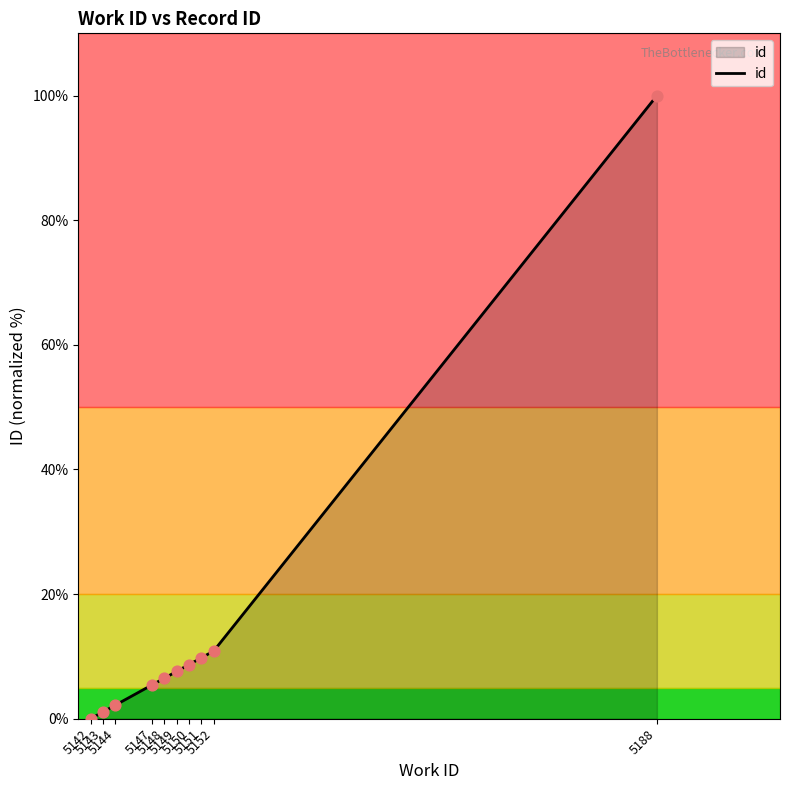

Which has a higher value, 5151 or 5149?

5151